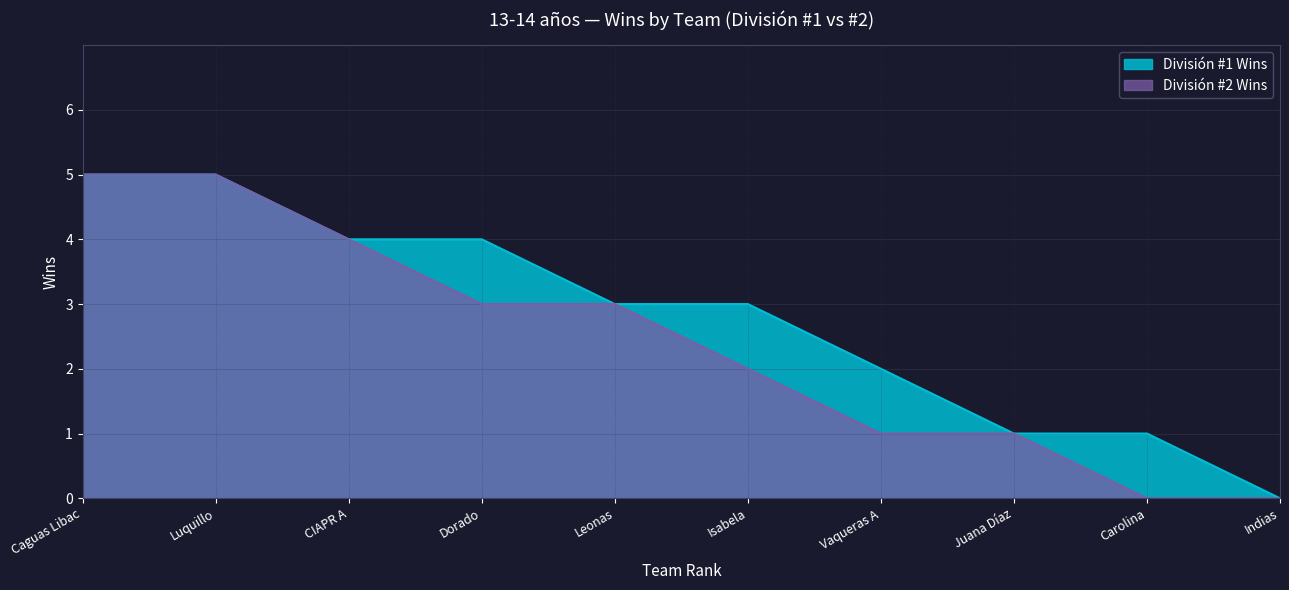

Rank the series by their maximum value, from highest to lowest.

División #1 Wins, División #2 Wins